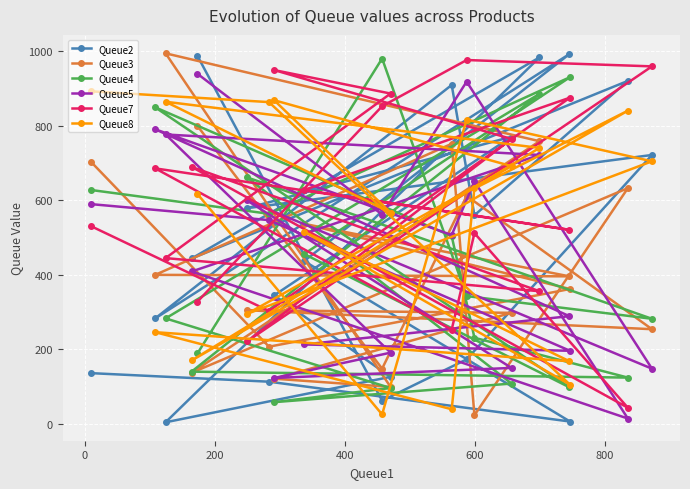

Which series has the largest total across all categories?

Queue7